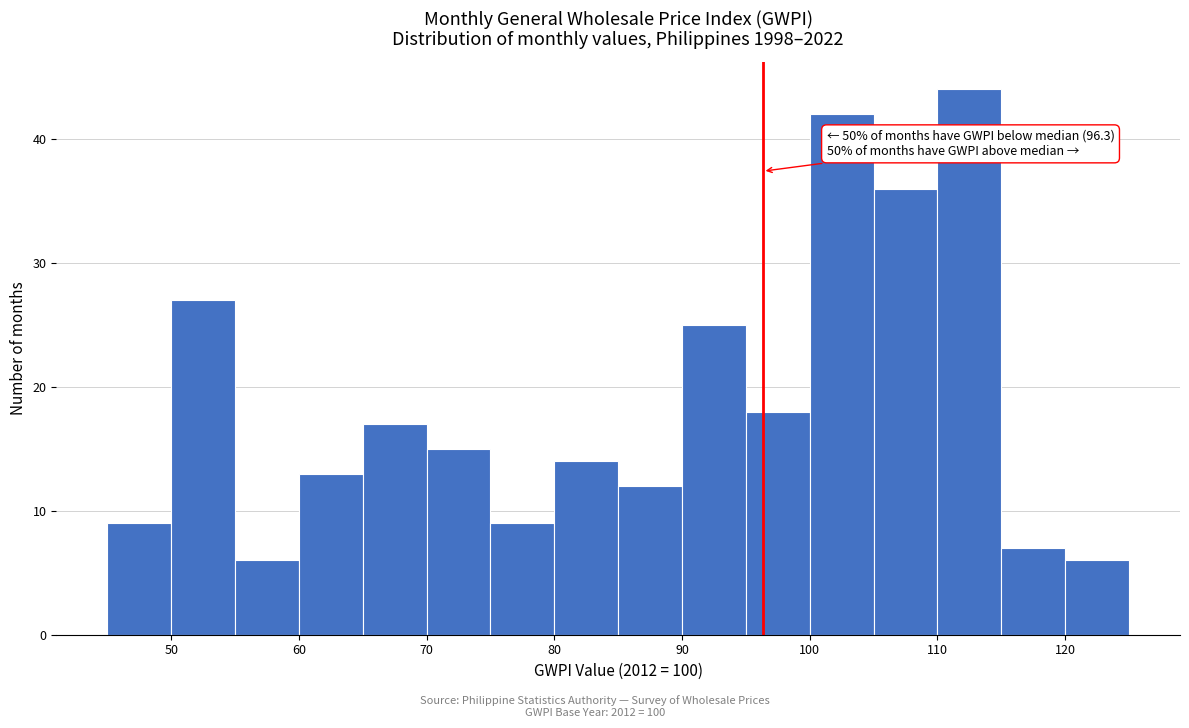

Over which range of the x-axis is the bar tallest?

110 to 115